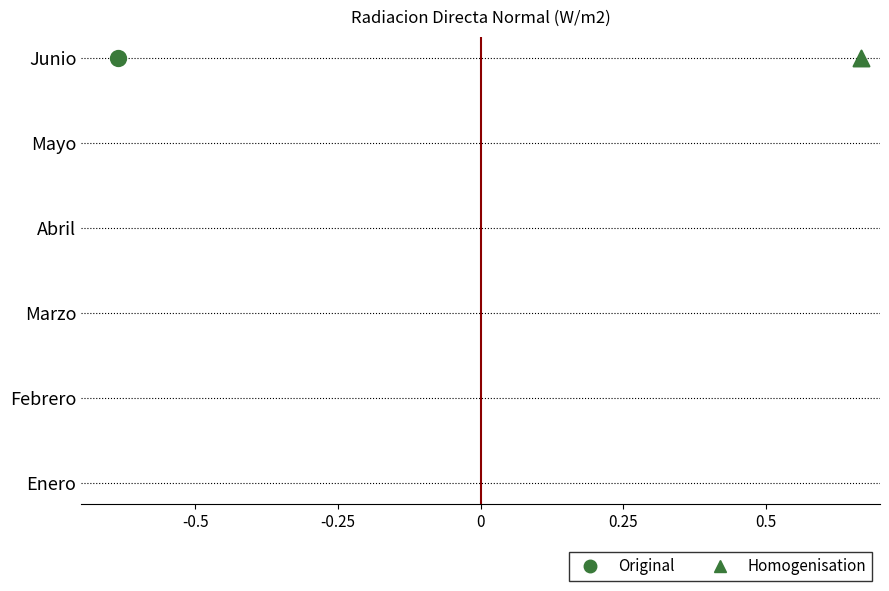

Which series reaches the minimum Y coordinate?

Original